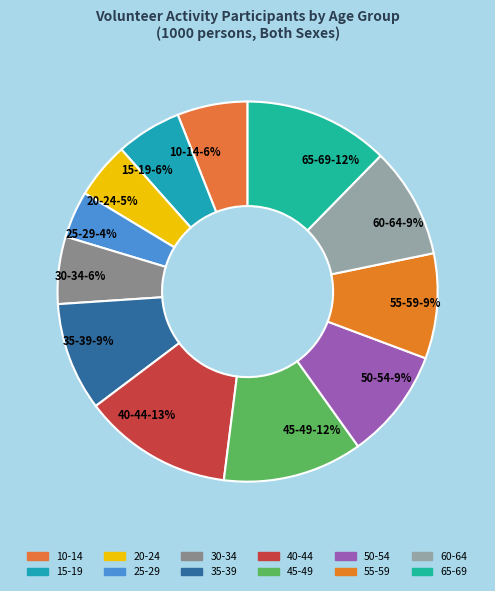

To the nearest percent, what portion does 55-59 represent?

9%